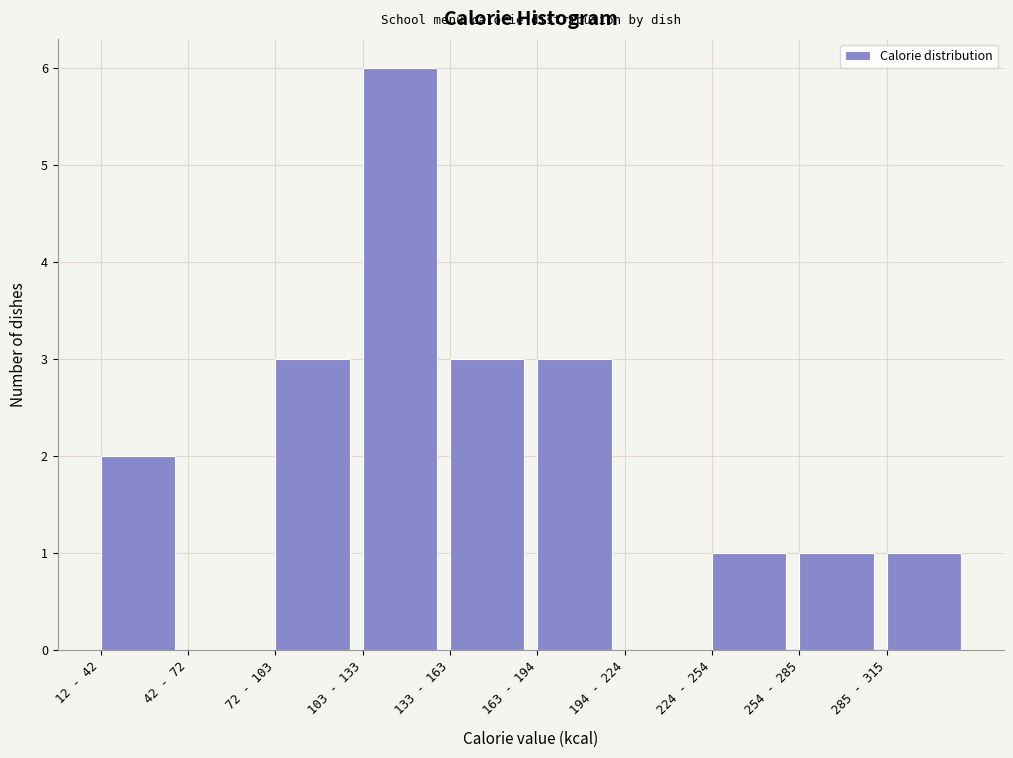

Reading left to right, transcribe all the data shown in this chart.

12 - 42=2	42 - 72=0	72 - 103=3	103 - 133=6	133 - 163=3	163 - 194=3	194 - 224=0	224 - 254=1	254 - 285=1	285 - 315=1